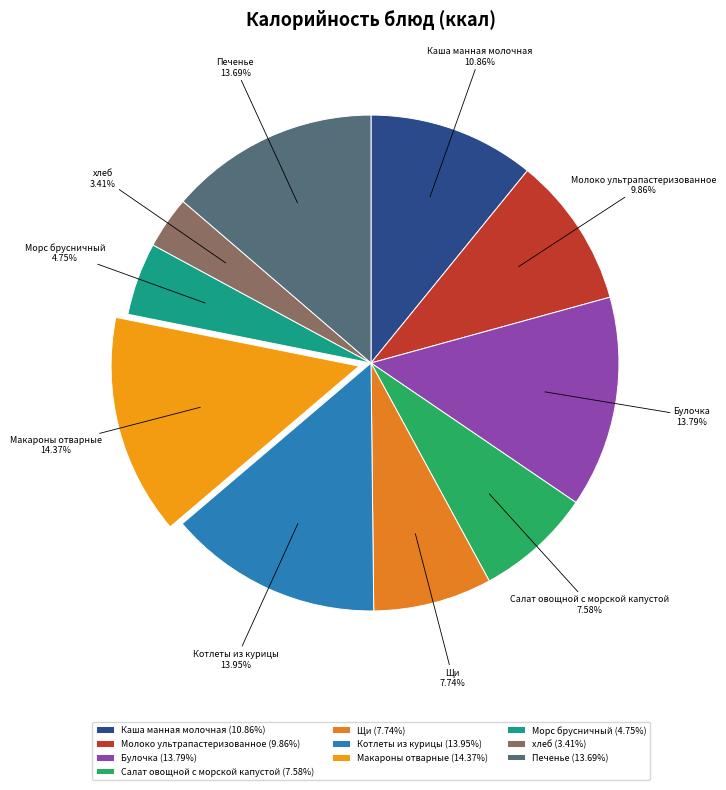

Which has a higher value, Булочка or Морс брусничный?

Булочка